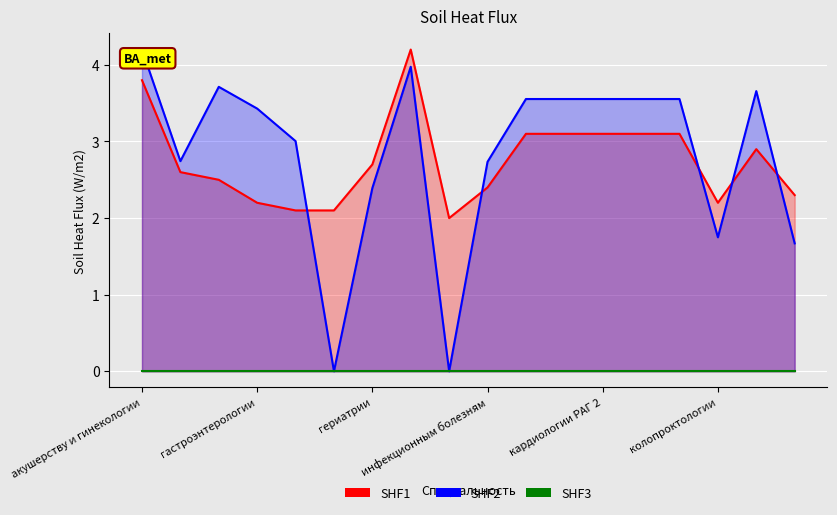

What is the minimum value for SHF1?

2.0